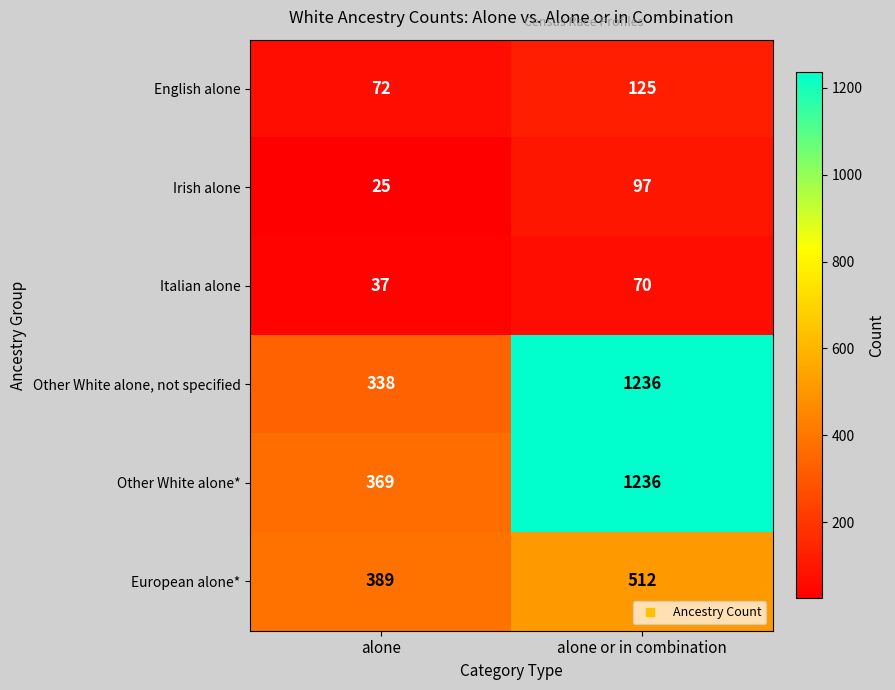

Count the number of categories in the chart.

2